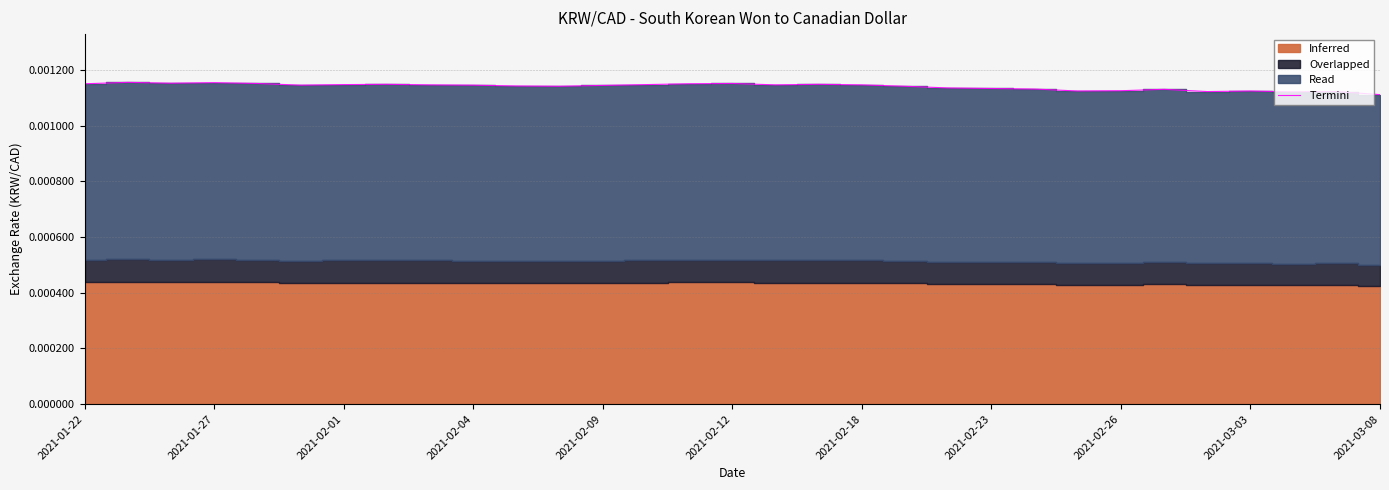

Count the number of categories in the chart.

31